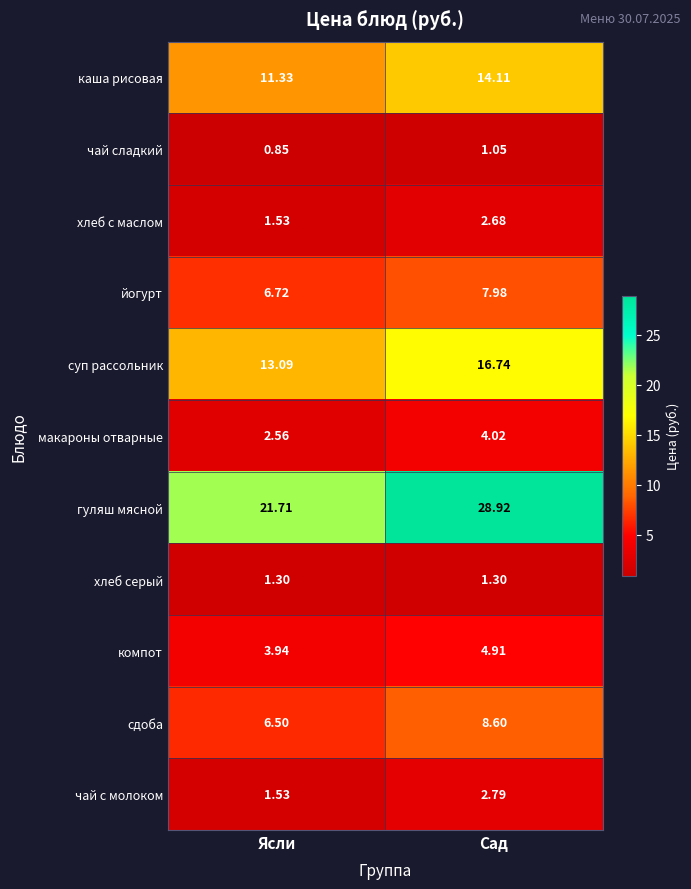

Between Ясли and Сад, which series saw the biggest shift?

гуляш мясной